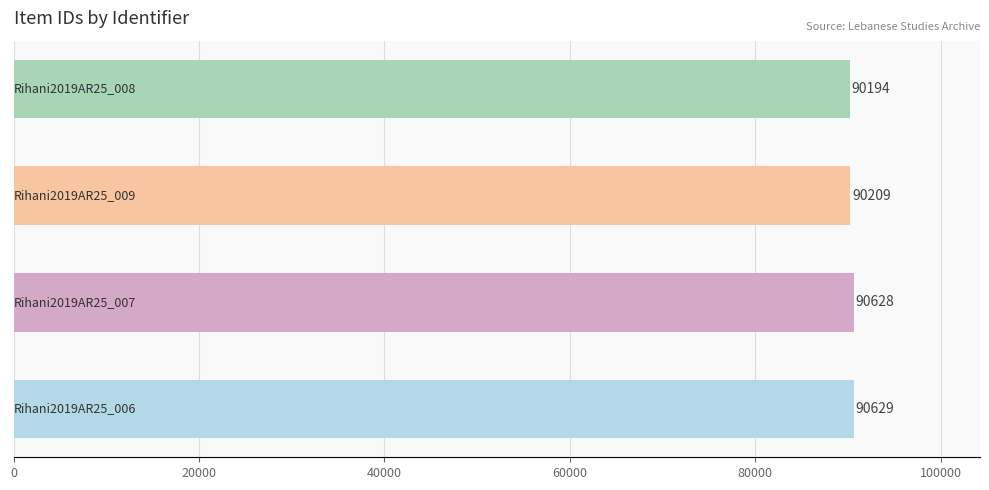

How many values are below 90628?

2